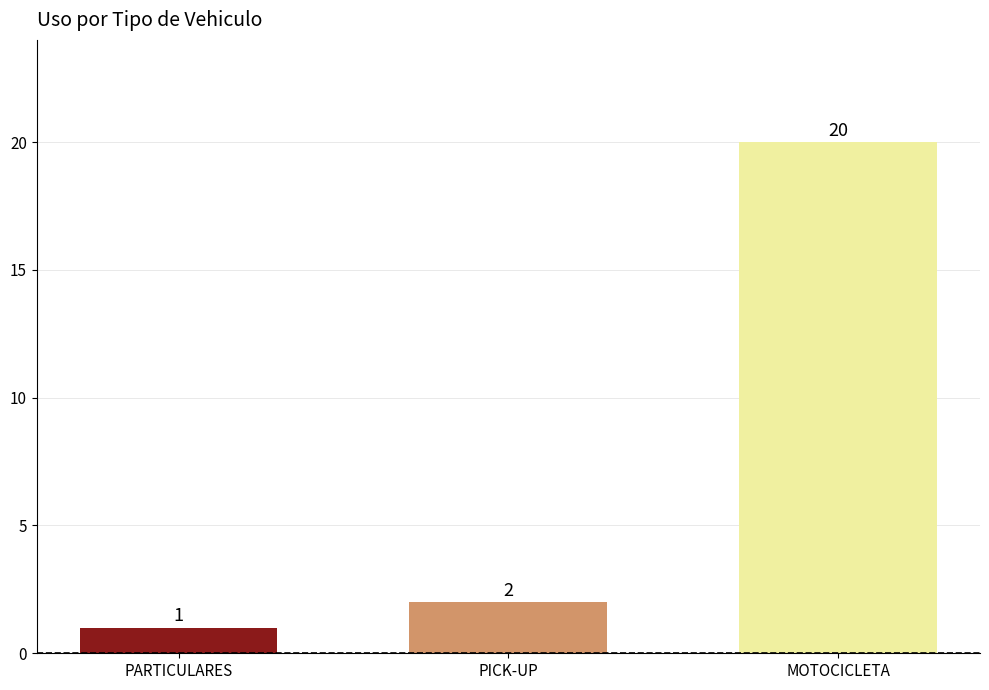

Rank the categories by value from highest to lowest.

MOTOCICLETA, PICK-UP, PARTICULARES